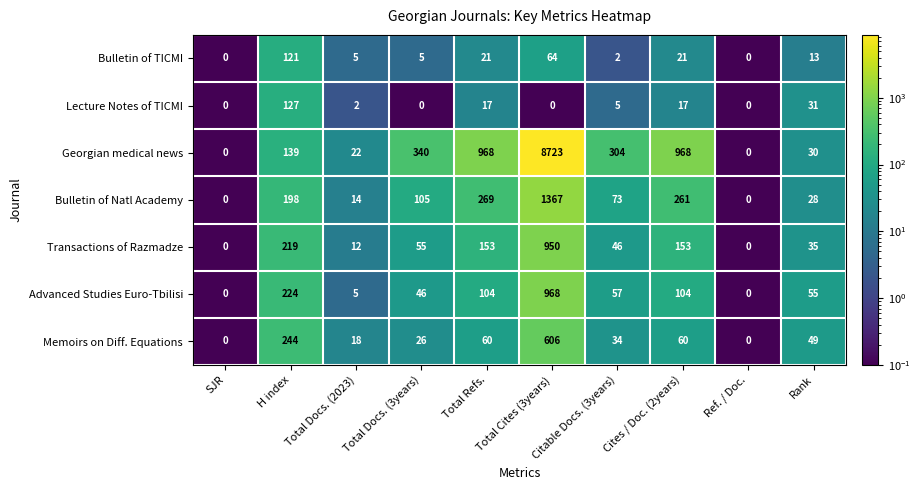

True or false: Bulletin of TICMI has a value of 121 at H index.

True